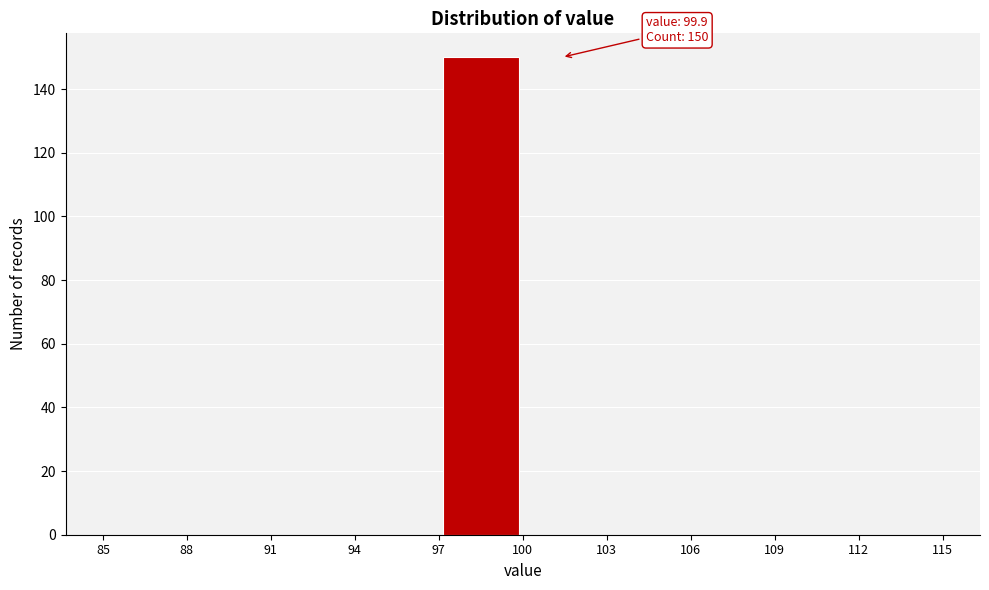

Which range on the x-axis has the tallest bar?

97 to 100